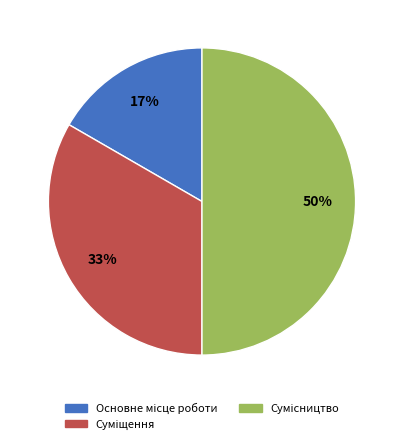

To the nearest percent, what is the average slice percentage?

33%